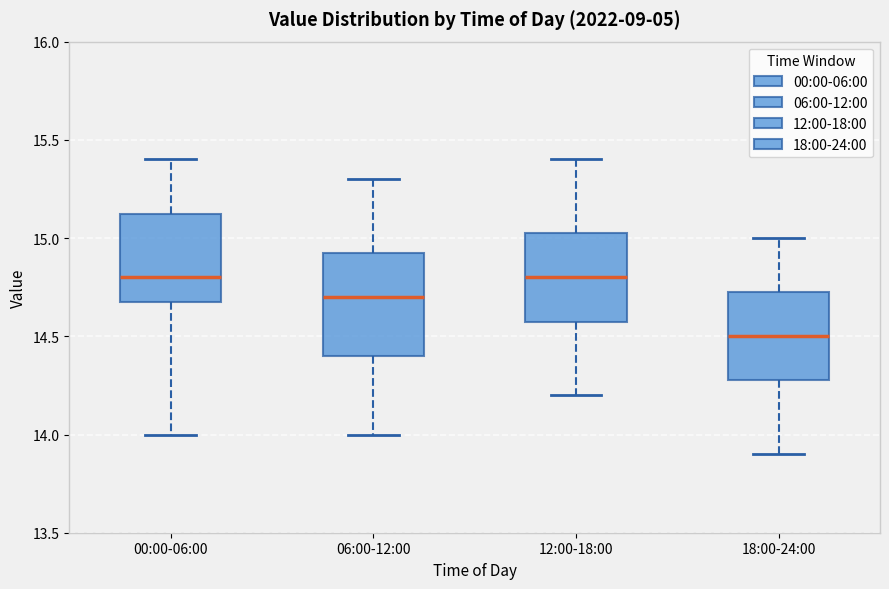

Comparing the boxes themselves (not the whiskers), which one is the tallest?

06:00-12:00